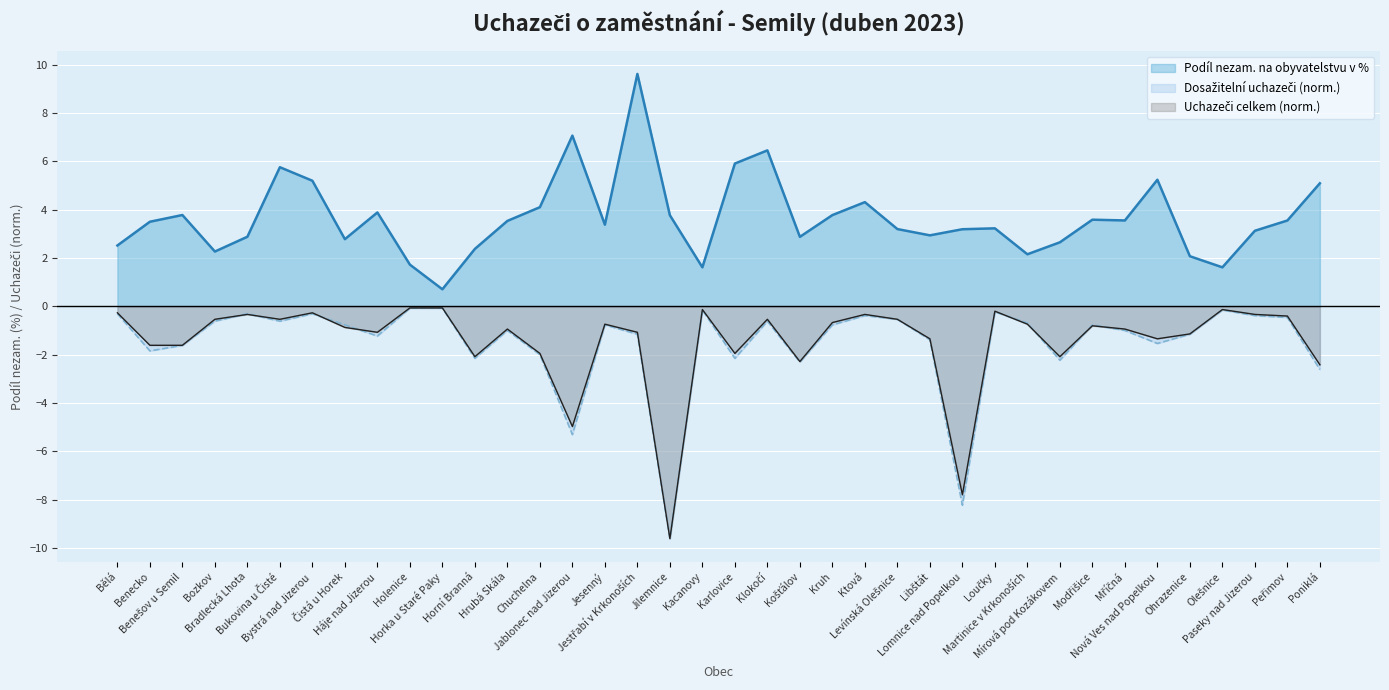

What is the label of the 19th point from the right?

Karlovice